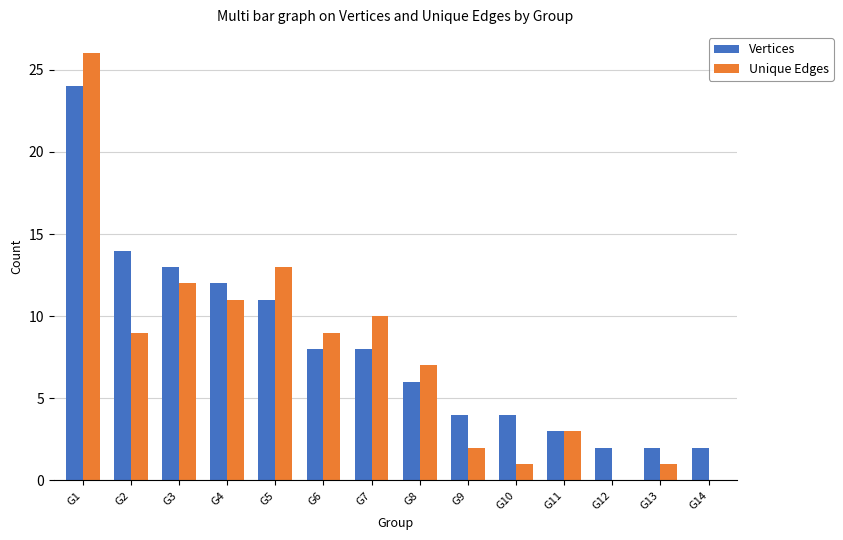

Is it true that Vertices equals 8 at G7?

True